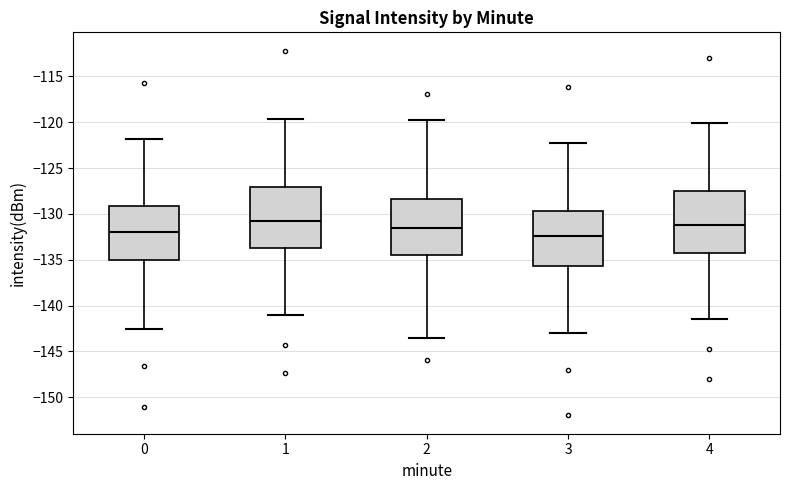

Where is the lower edge of the box at x = 2 on the y-axis? The values are not printed on the chart, so give them approximately, as read against the axis.

-134.5